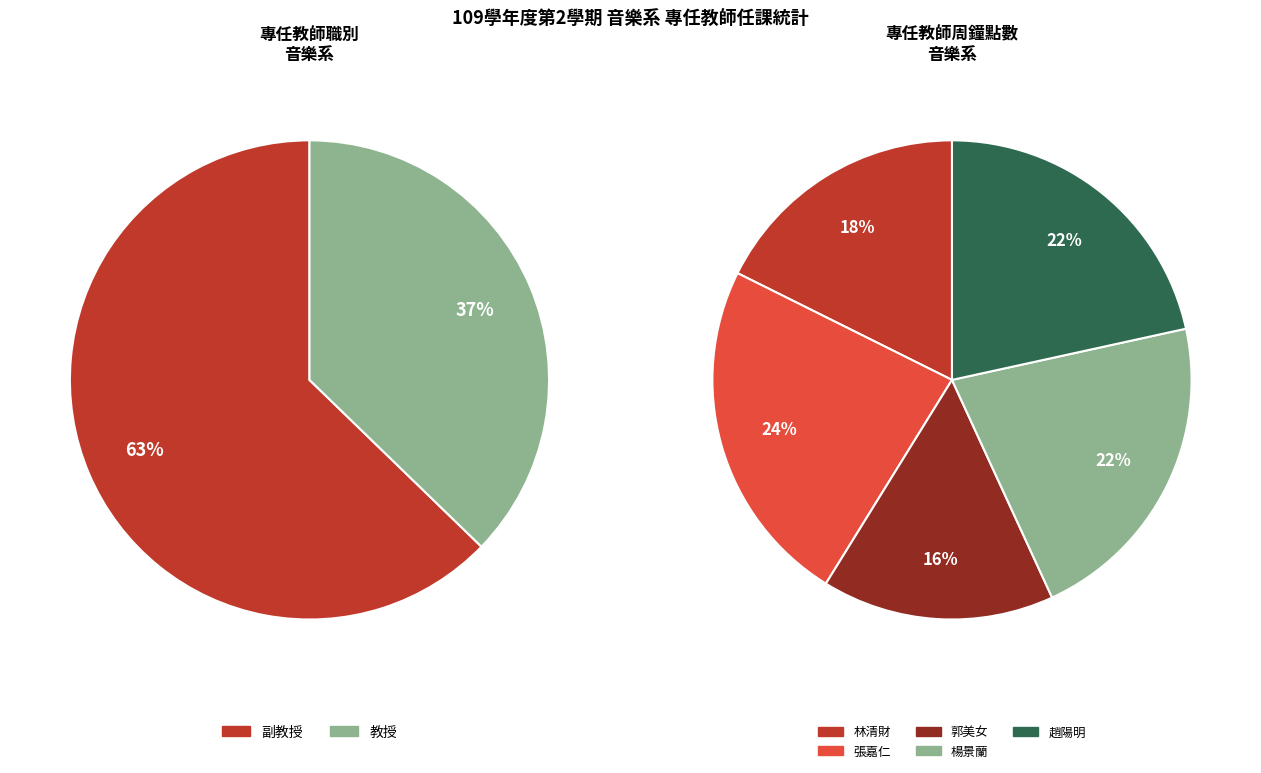

Does 郭美女 represent more than half of the total?

No